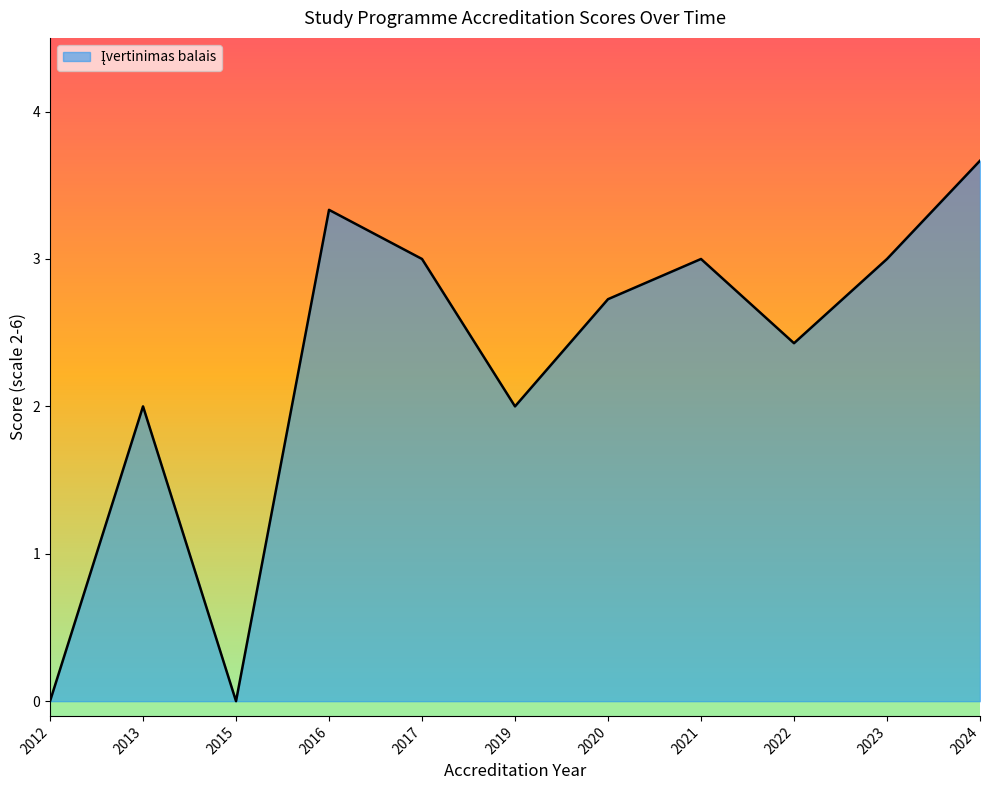

Which has a higher value, 2013 or 2023?

2023